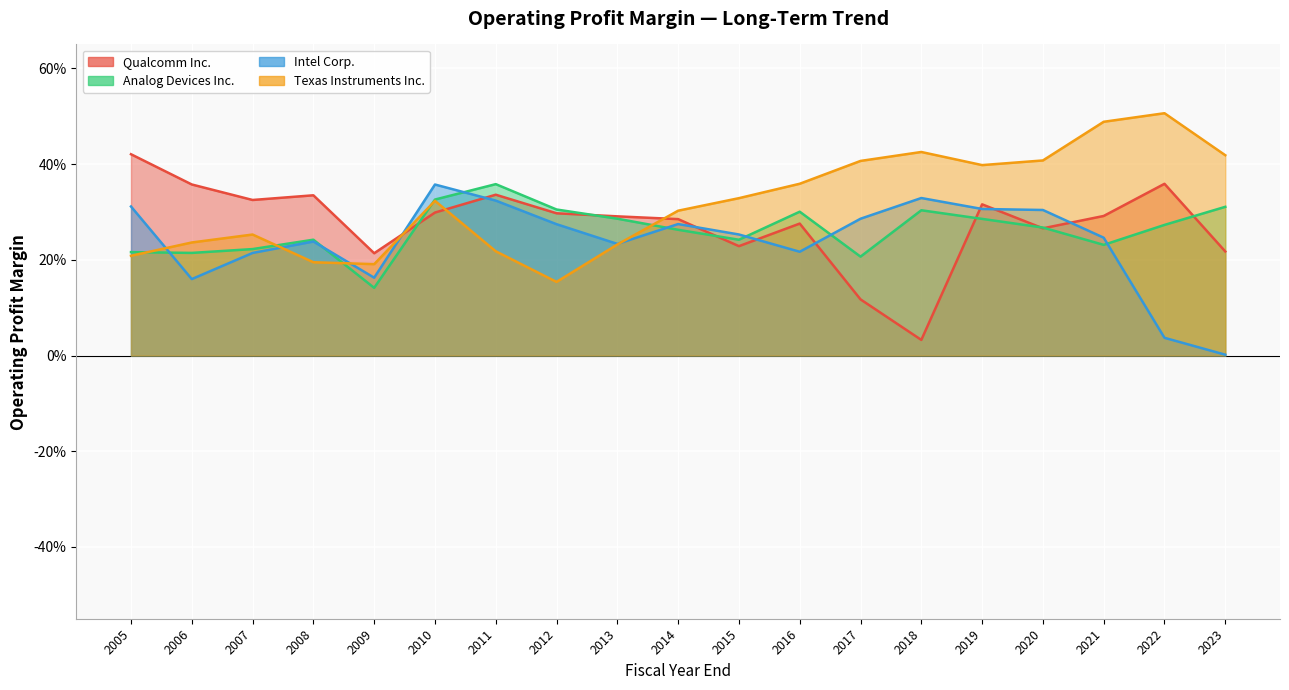

Where is the first local minimum for Analog Devices Inc.?

2006